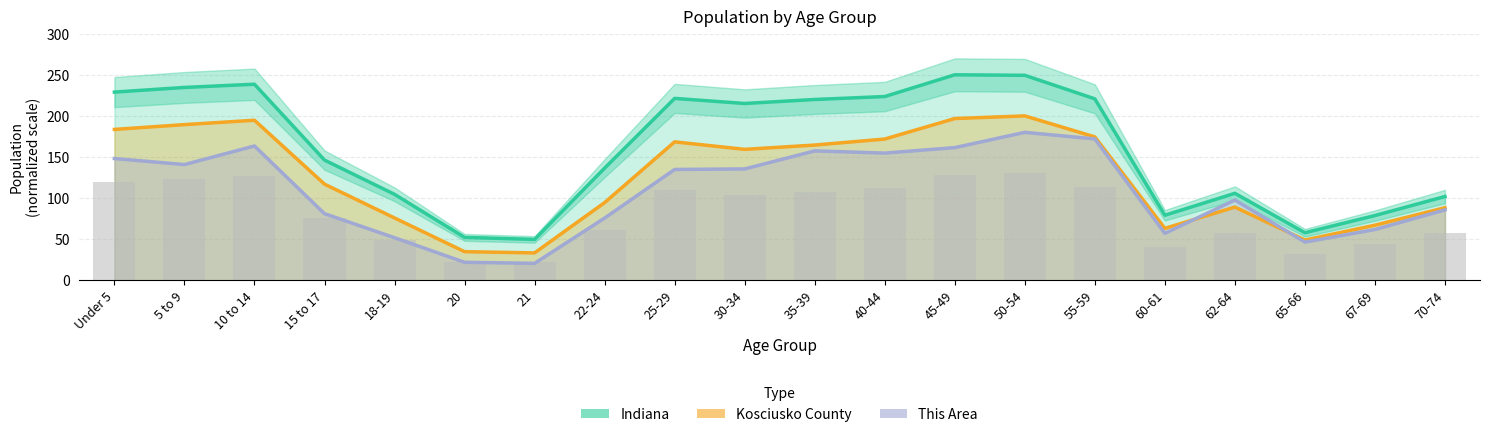

Read the Kosciusko County value at 30-34.

159.3